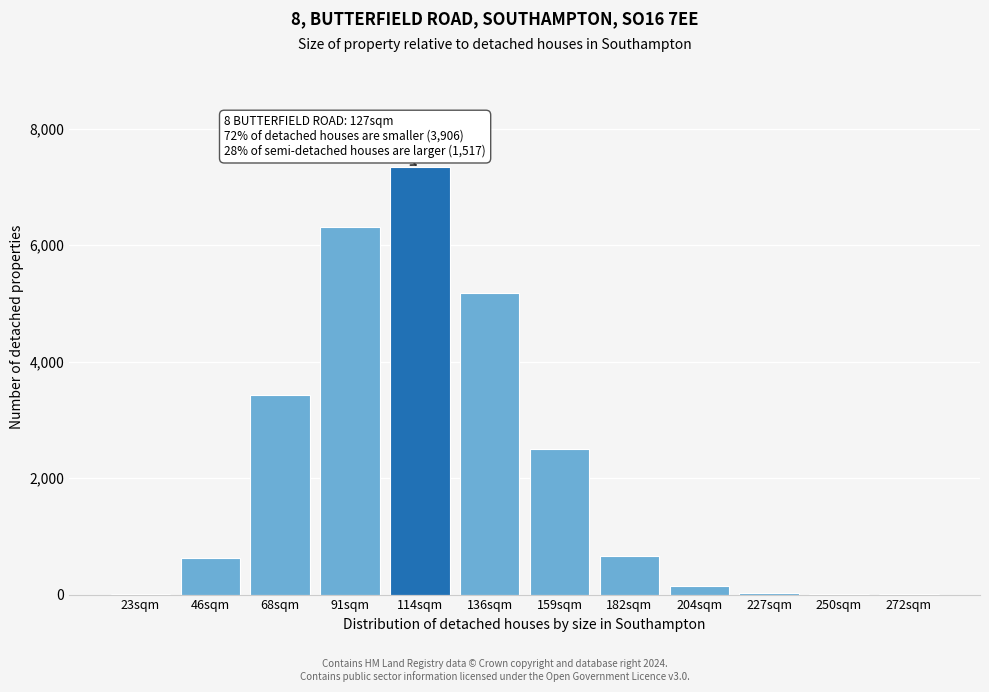

What is the maximum value shown in the chart?

7346